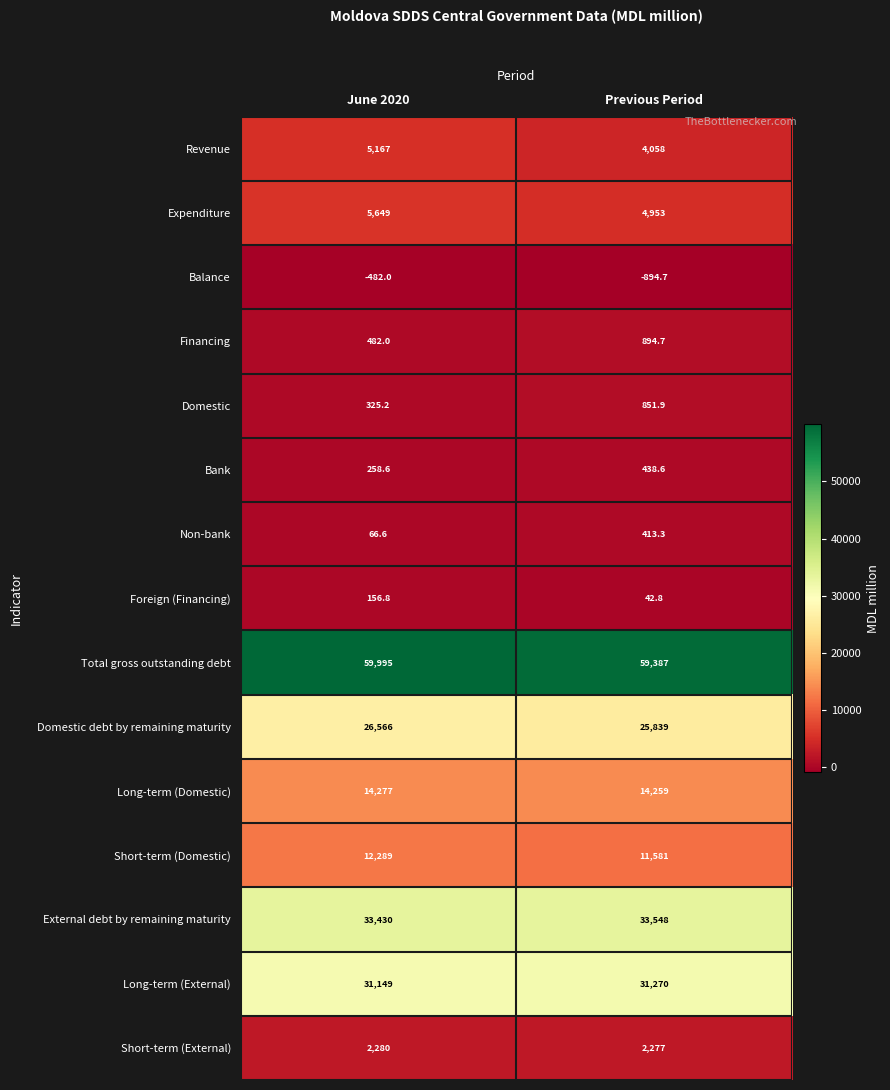

At which category is the sum across all series the highest?

June 2020